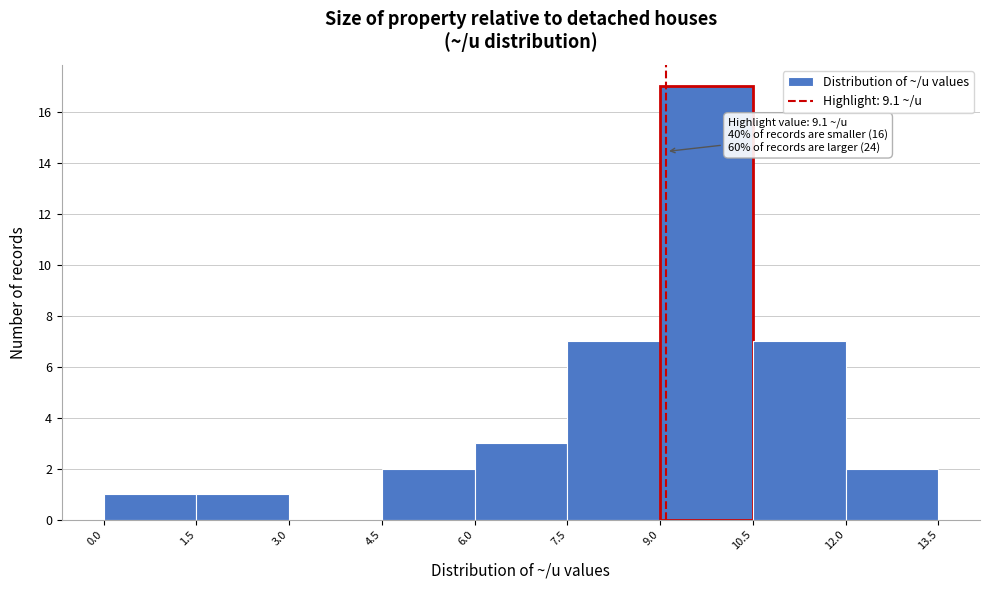

Which range on the x-axis has the tallest bar?

9.0 to 10.5